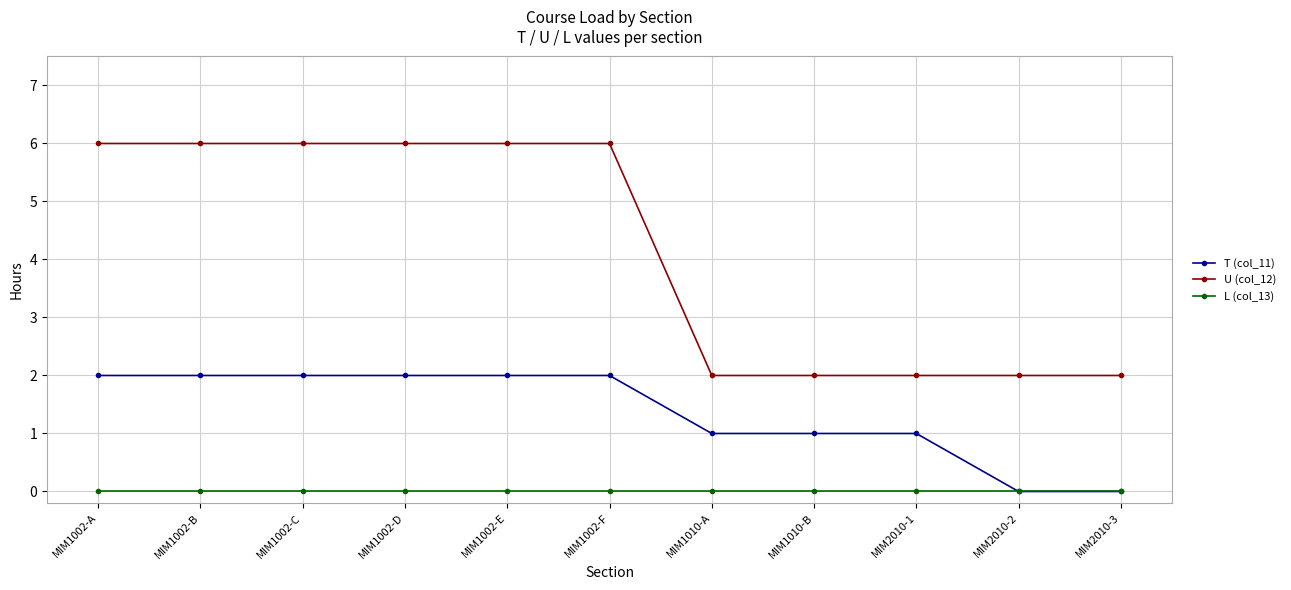

At how many categories does at least one series exceed 5?

6